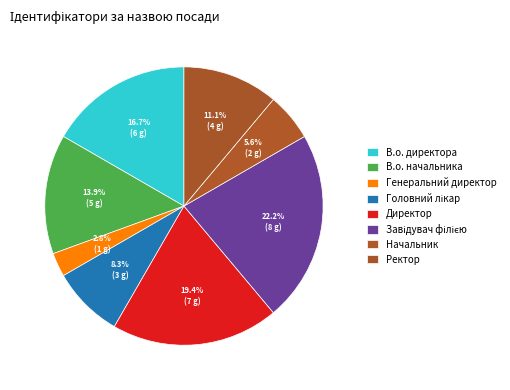

To the nearest percent, what is the difference between the В.о. начальника and Головний лікар slice percentages?

6%